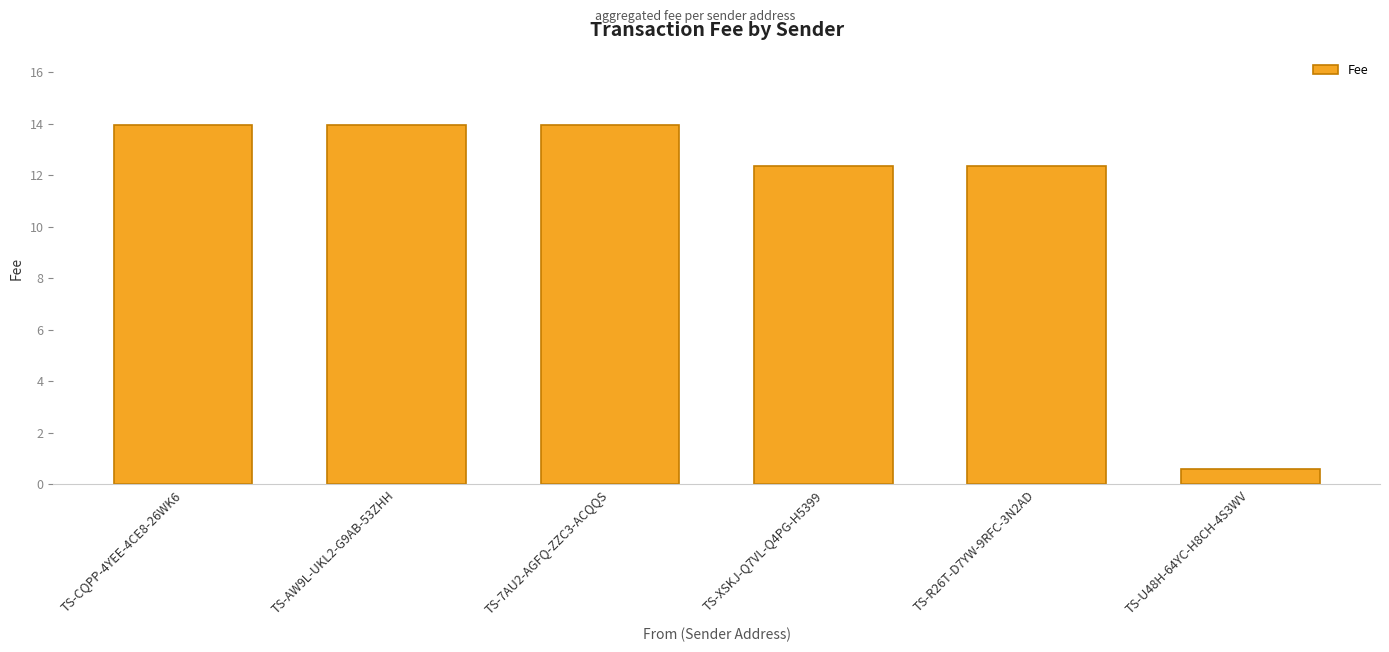

What is the difference between the second highest and second lowest values?

1.6